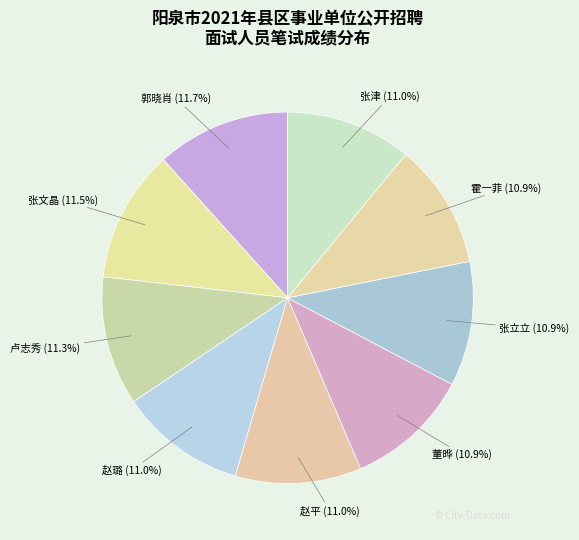

How many slices are in this pie chart?

9